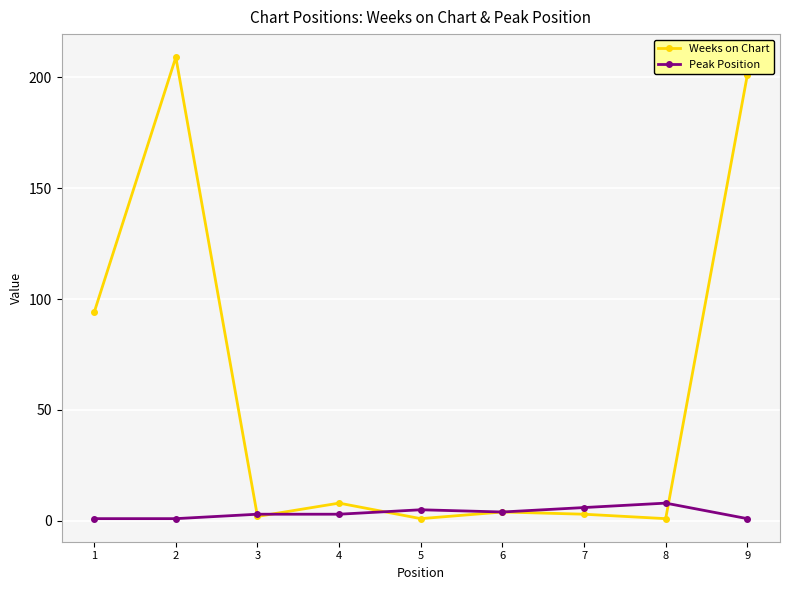

Where is the first local maximum for Weeks on Chart?

2